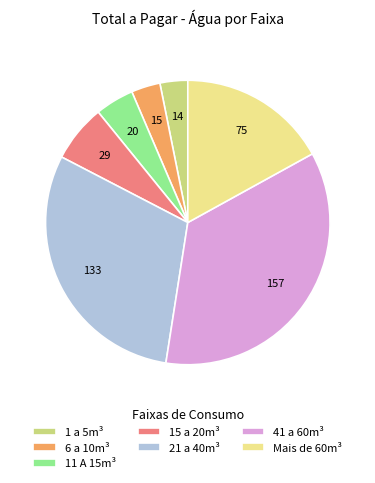

Do 6 a 10m³ and 15 a 20m³ together represent more than half of the pie?

No